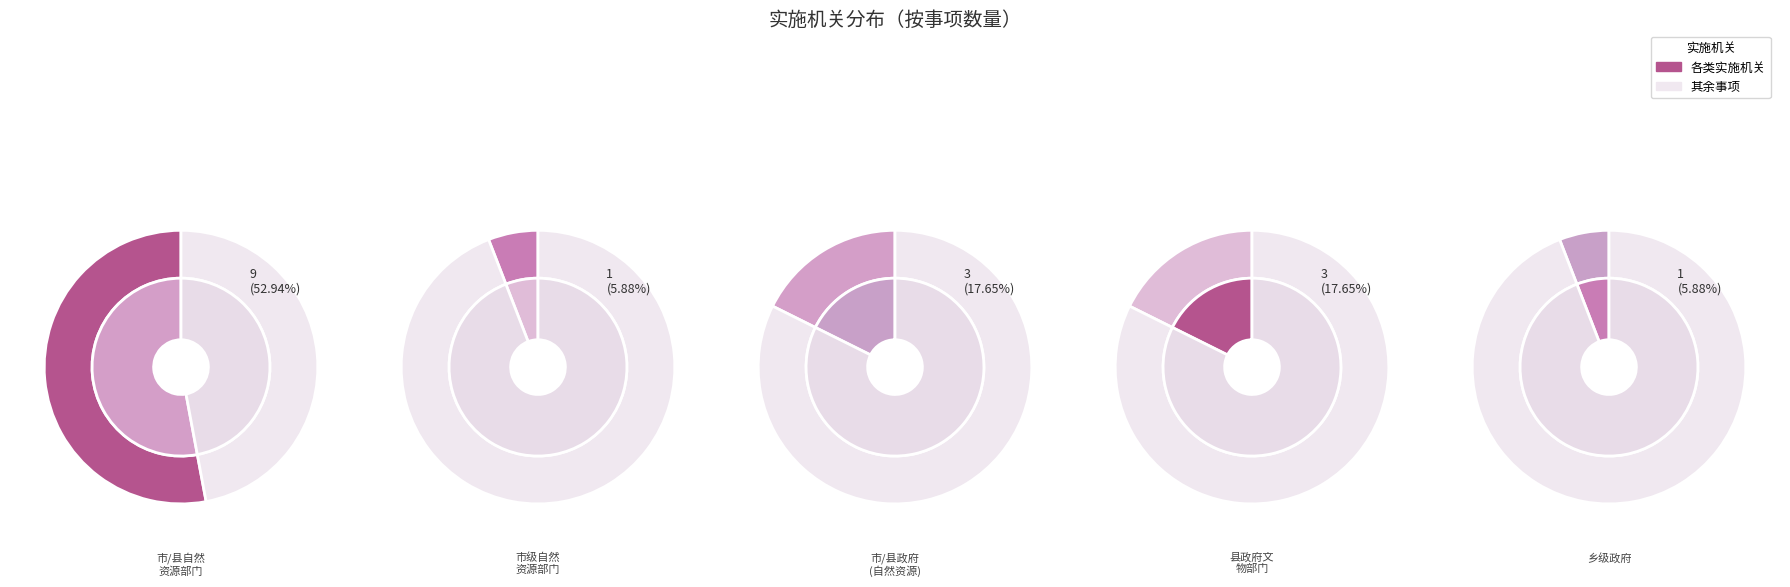

What percentage is the 1 slice, to the nearest percent?

6%